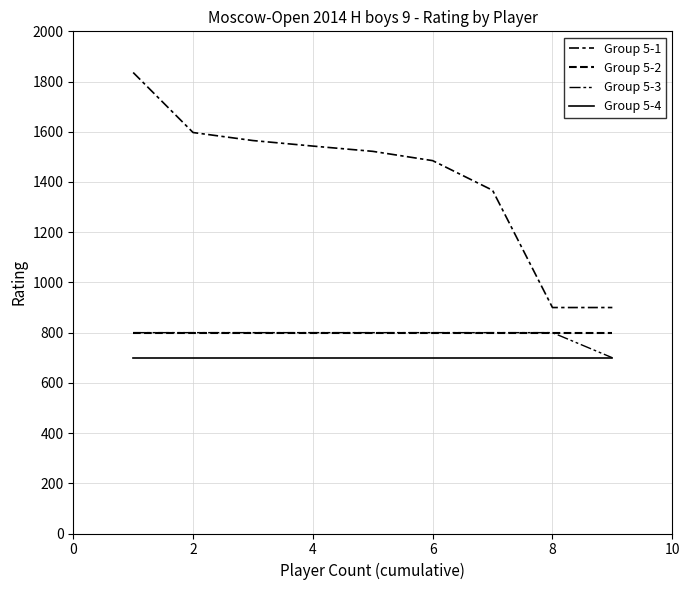

Does the chart have visible grid lines?

Yes